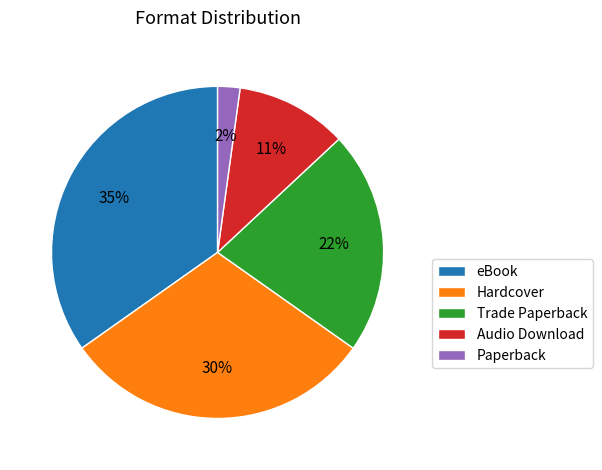

What is the smallest slice in the pie chart?

Paperback